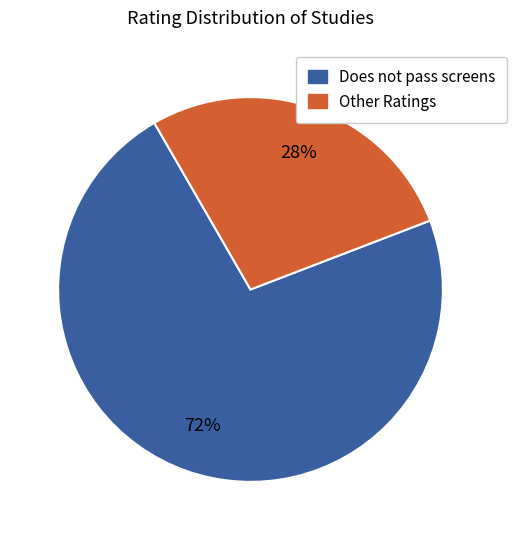

How many slices are in this pie chart?

2